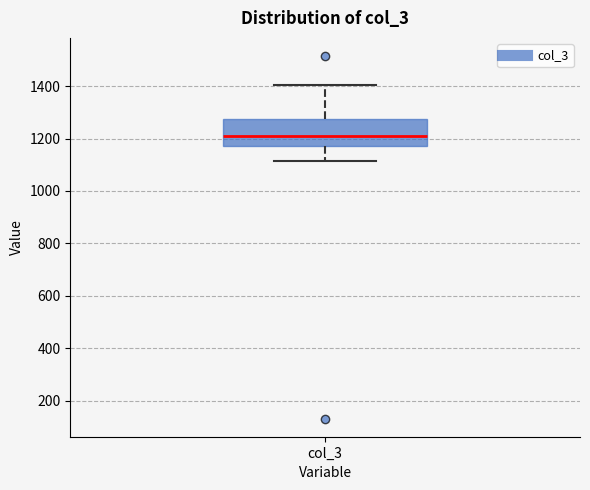

Read this box plot against the y-axis: the position of the median line, the range covered by the box, and the ends of both whiskers. The values are not printed on the chart, so give them approximately, as read against the axis.

median 1200, box 1180 to 1280, whiskers 1120 to 1400